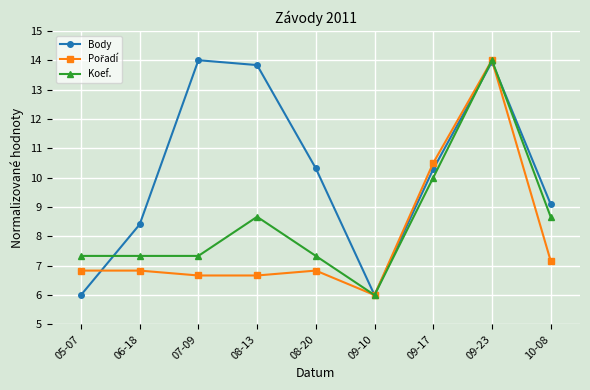

In Body, how many points are lower than both neighbors (excluding endpoints)?

1